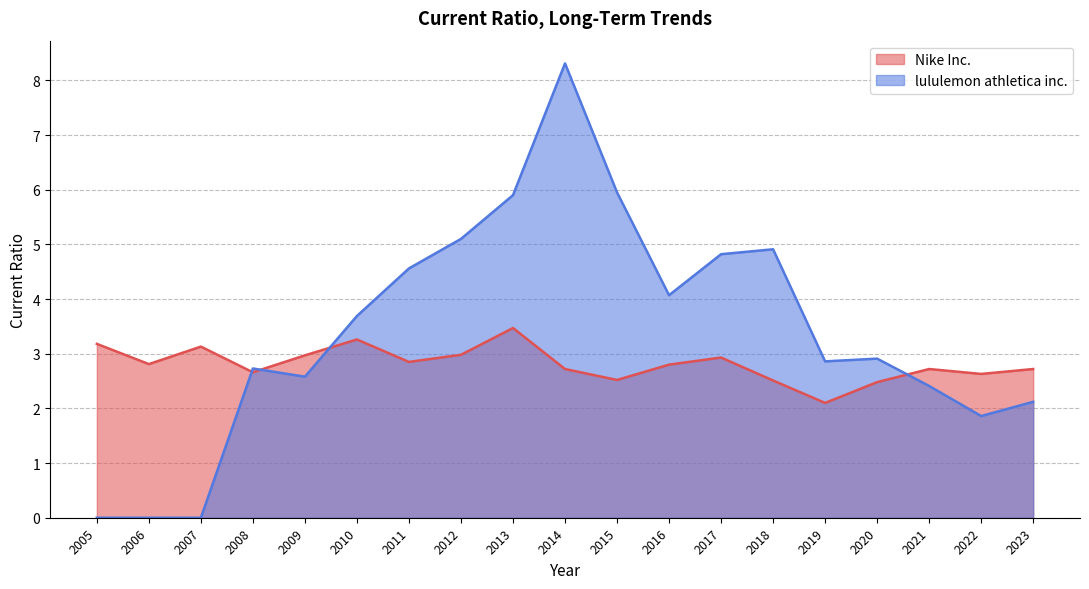

Between 2009 and 2015, which is larger?

2009